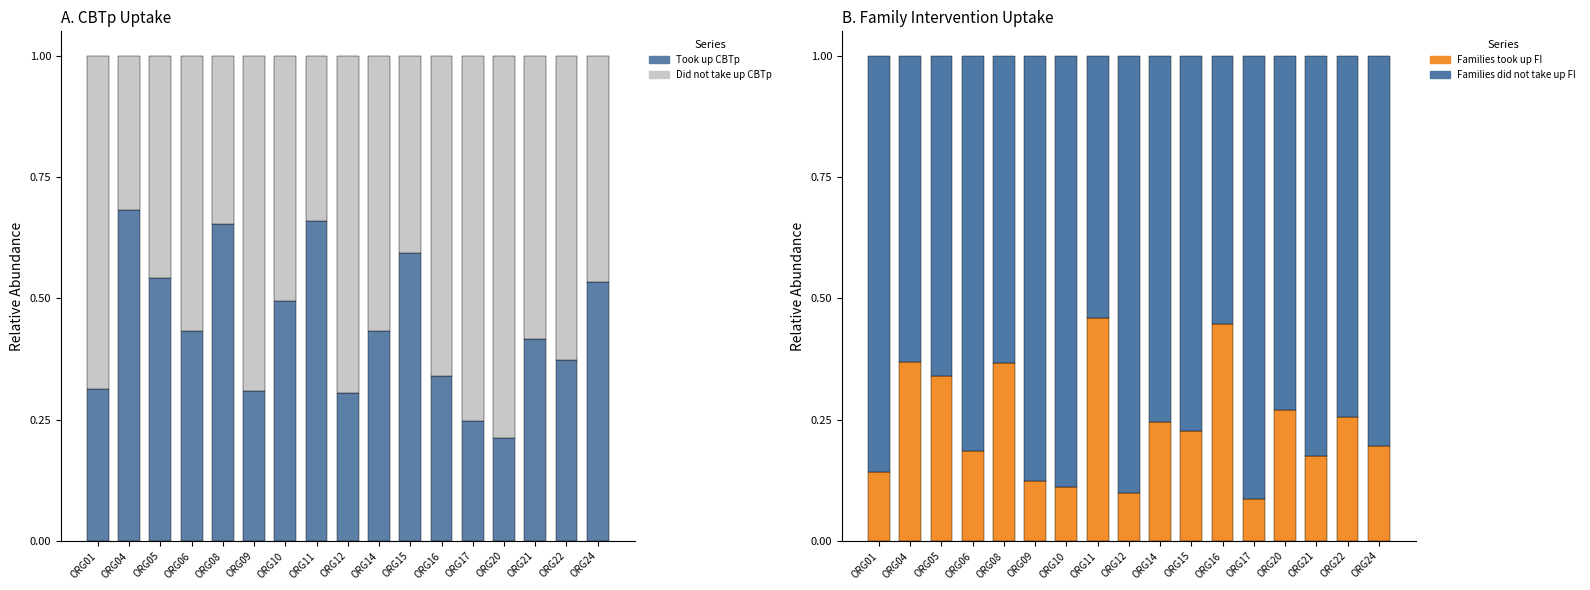

What is the minimum value for Took up CBTp?

0.2